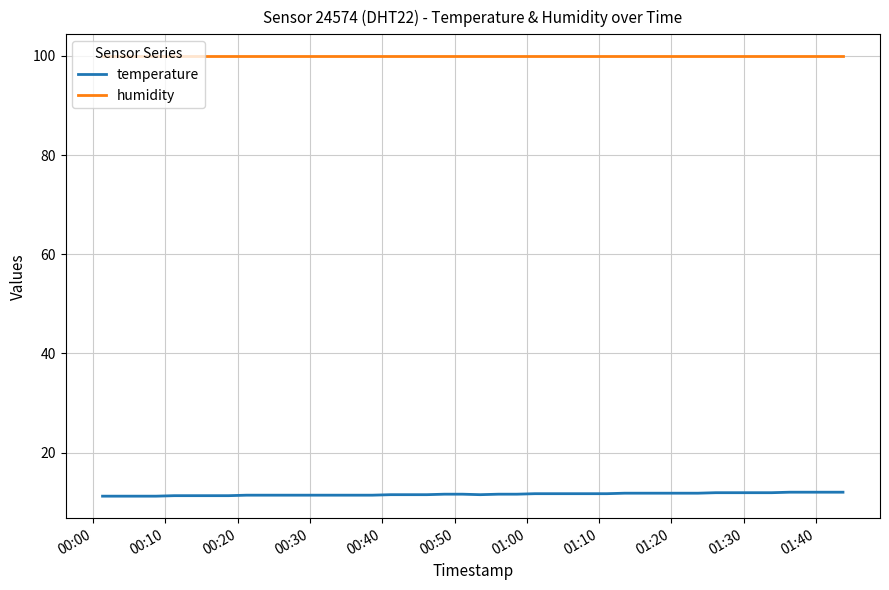

Which series has the largest total across all categories?

humidity